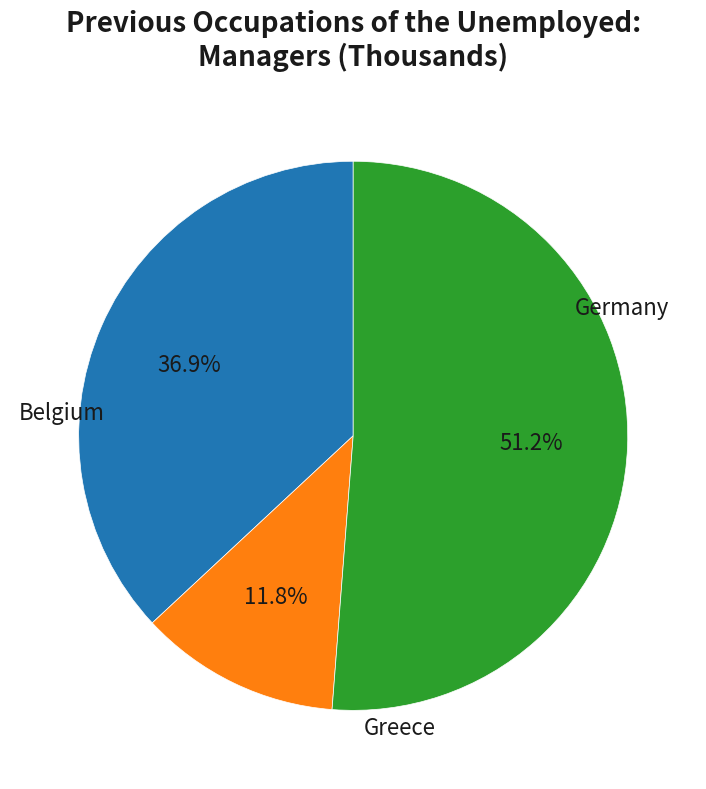

What is the smallest slice in the pie chart?

Greece